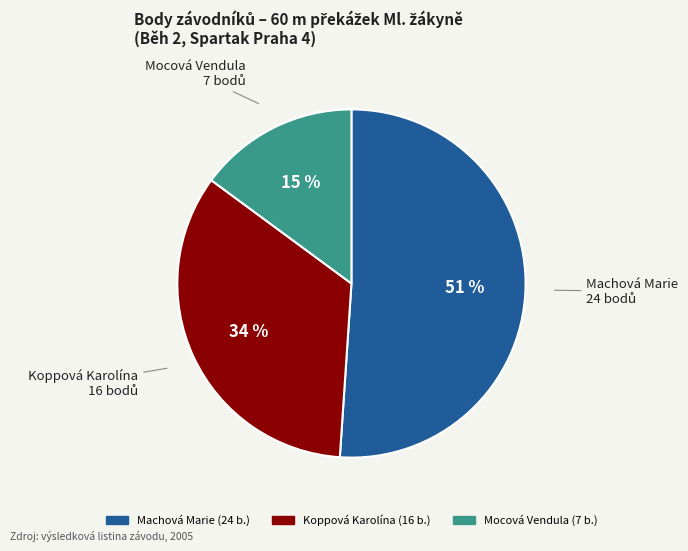

To the nearest percent, what is the difference between the Koppová Karolína and Machová Marie slice percentages?

17%